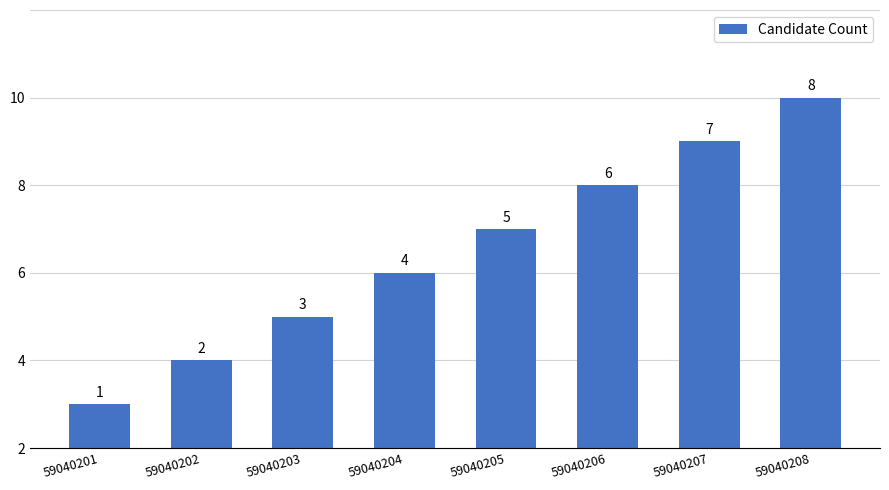

What is the sum of the values at 59040208 and 59040203?

11